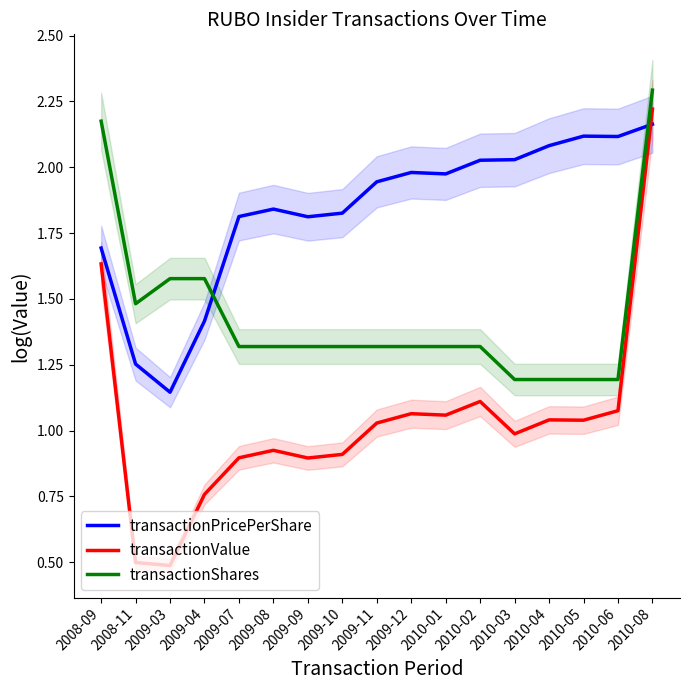

Reading left to right, list all the values displayed in this chart.

transactionPricePerShare: 1.7	1.3	1.1	1.4	1.8	1.8	1.8	1.8	1.9	2.0	2.0	2.0	2.0	2.1	2.1	2.1	2.2
transactionValue: 1.6	0.5	0.5	0.8	0.9	0.9	0.9	0.9	1.0	1.1	1.1	1.1	1.0	1.0	1.0	1.1	2.2
transactionShares: 2.2	1.5	1.6	1.6	1.3	1.3	1.3	1.3	1.3	1.3	1.3	1.3	1.2	1.2	1.2	1.2	2.3